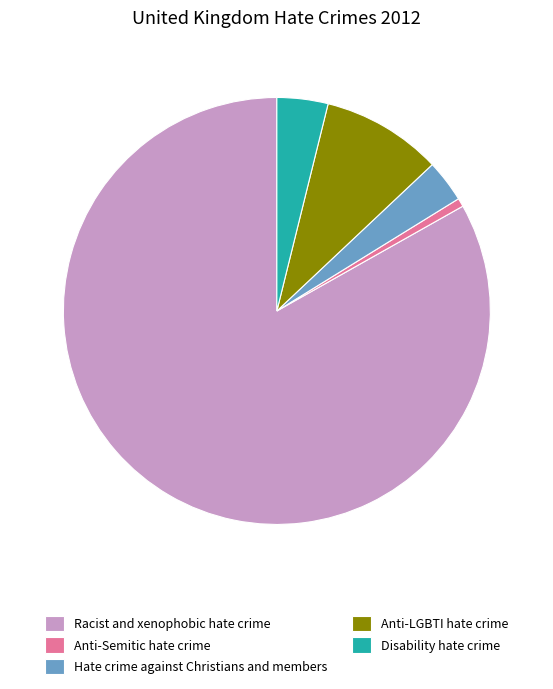

Which has a higher value, Anti-LGBTI hate crime or Racist and xenophobic hate crime?

Racist and xenophobic hate crime